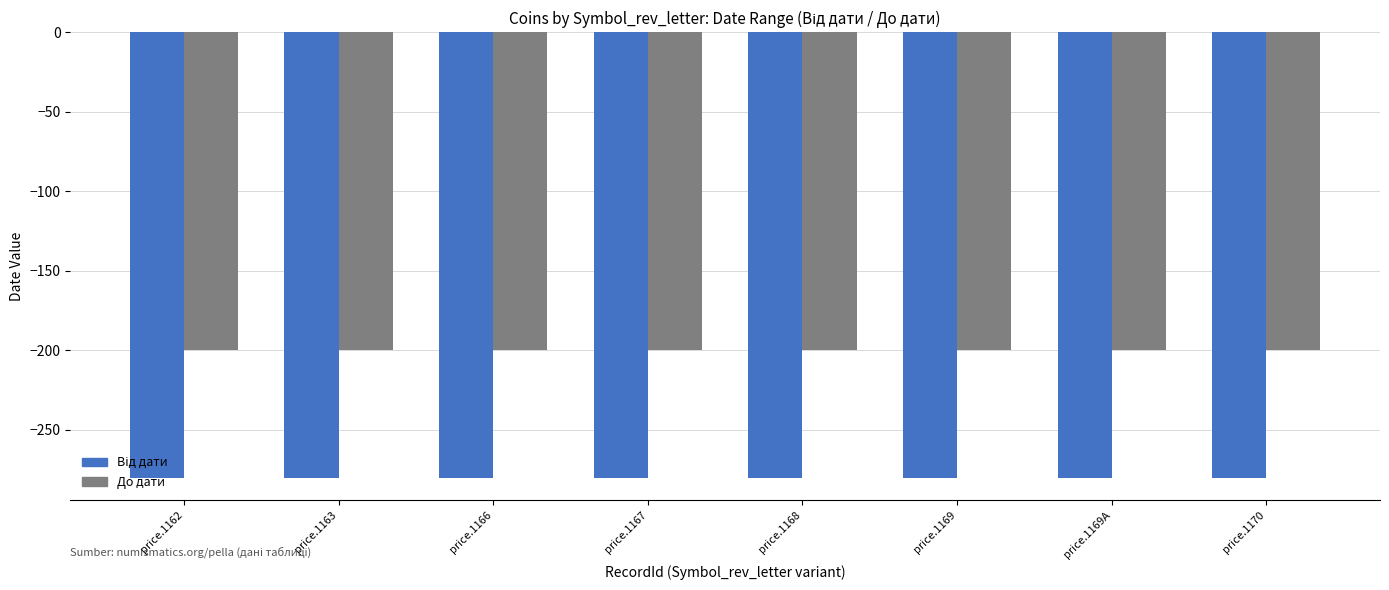

How many distinct data groups are displayed?

2